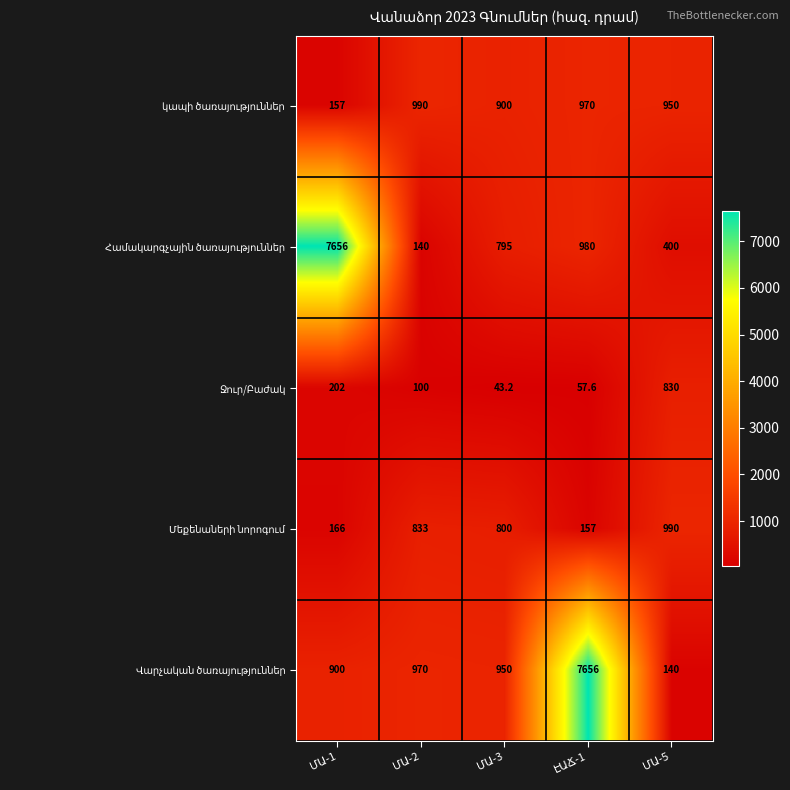

Is the value of կապի ծառայություններ at ԷԱՃ-1 greater than the value of Վարչական ծառայություններ at ԷԱՃ-1?

No